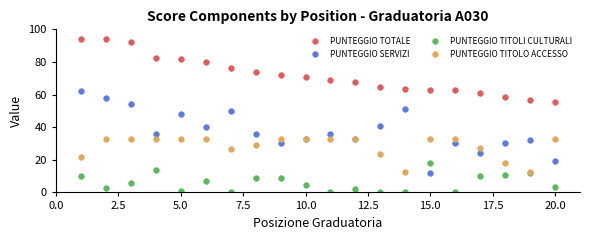

What is the maximum value shown in the chart?

94.0